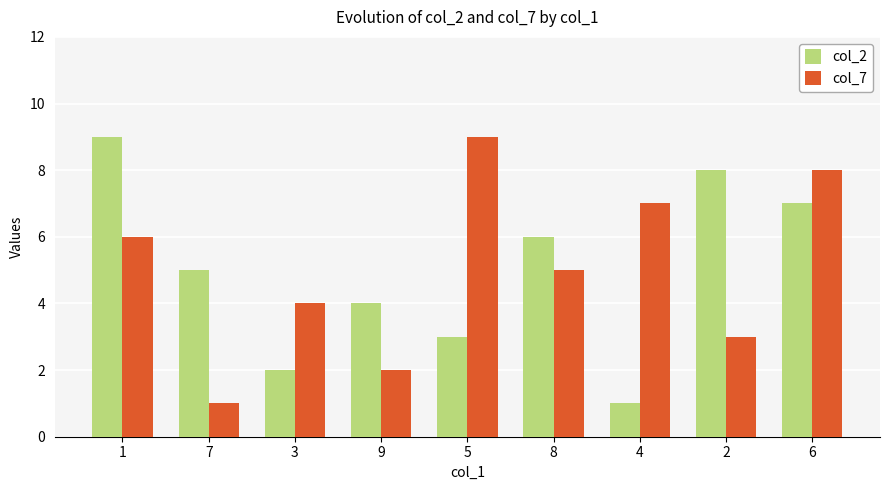

What is the difference between the maximum and minimum values in the col_2 series?

8